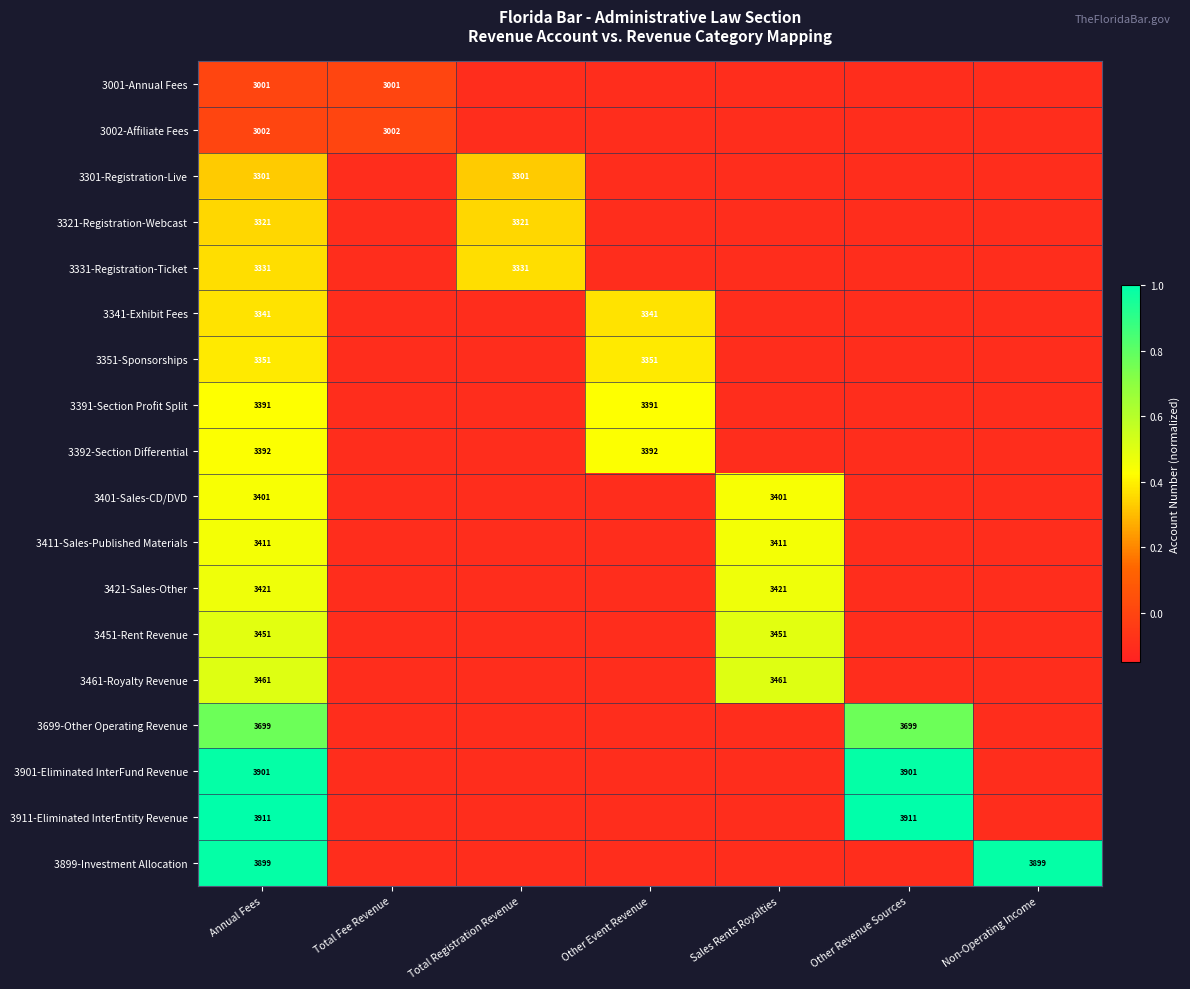

At which category is the sum across all series the highest?

Annual Fees